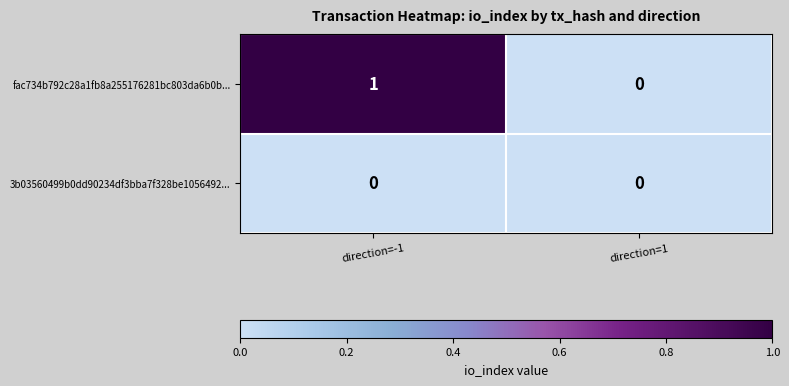

The value of 3b03560499b0dd90234df3bba7f328be1056492... at direction=1 is 0. True or false?

True